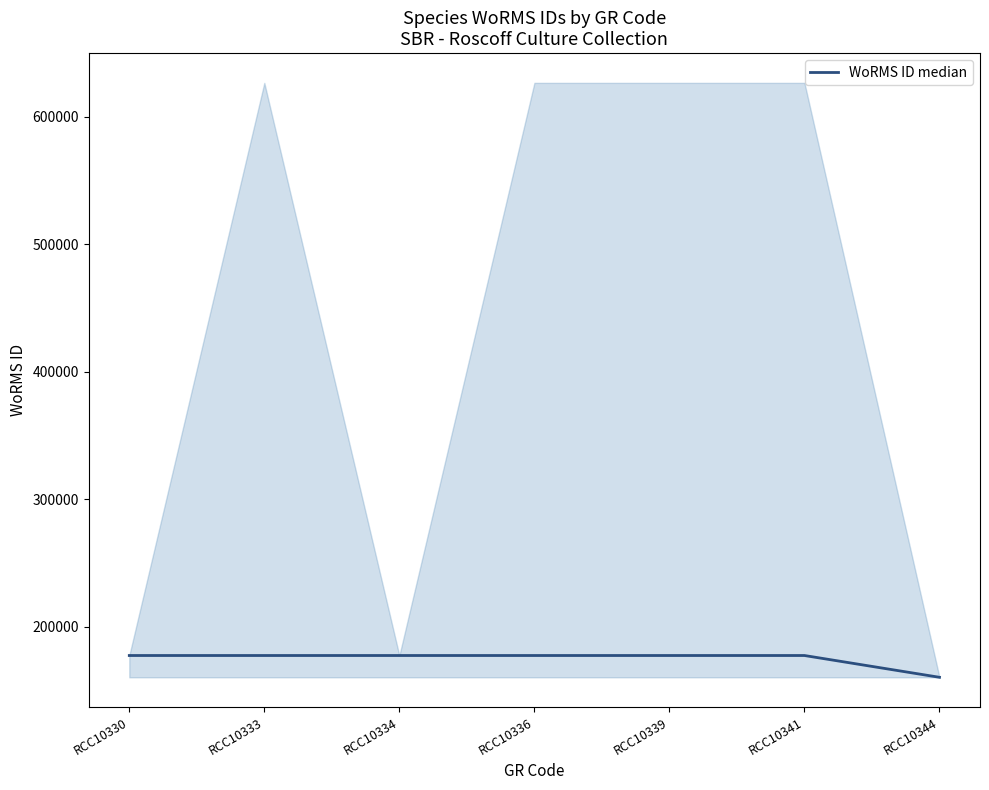

True or false: the data has more than 2 interior local peaks.

False